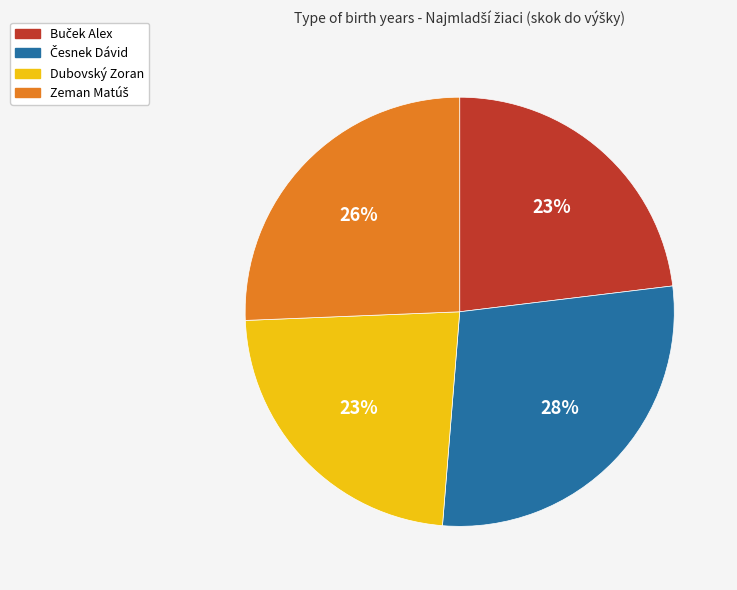

To the nearest percent, what is the average slice percentage?

25%